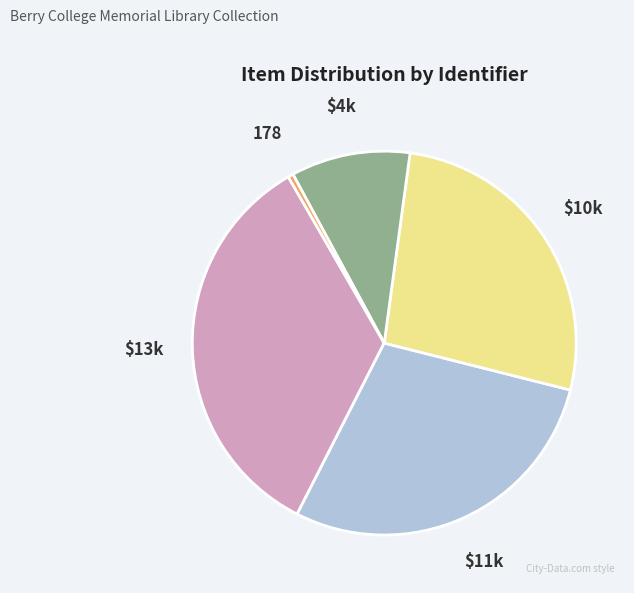

Is there a majority slice in this chart?

No